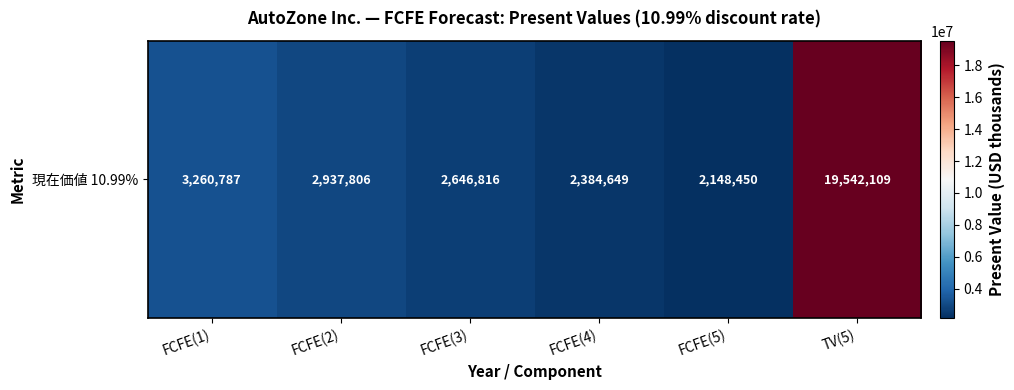

What is the difference between the maximum and second lowest values?

17157460